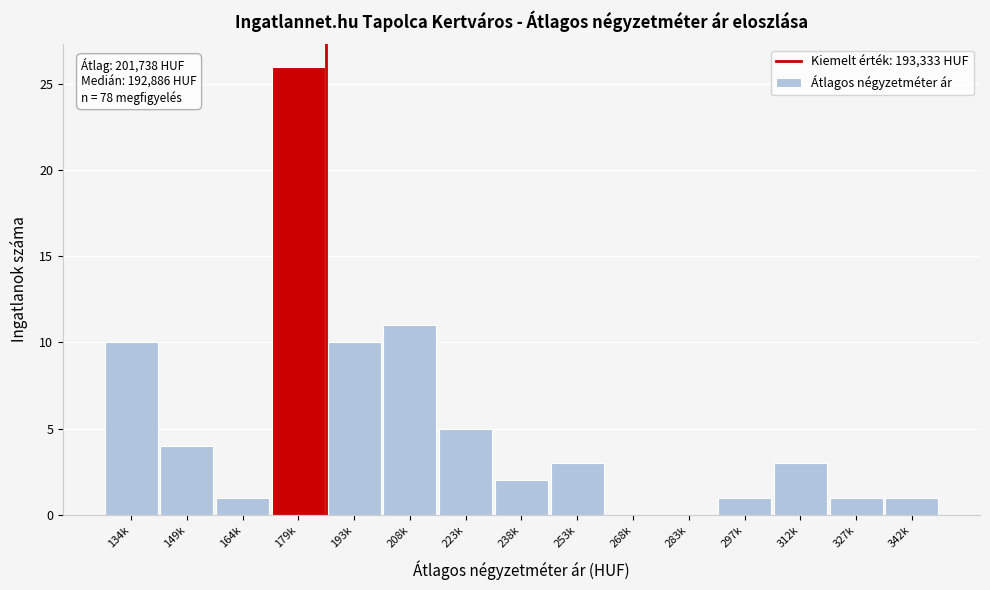

Reading left to right, list all the values displayed in this chart.

134k=10	149k=4	164k=1	179k=26	193k=10	208k=11	223k=5	238k=2	253k=3	268k=0	283k=0	297k=1	312k=3	327k=1	342k=1